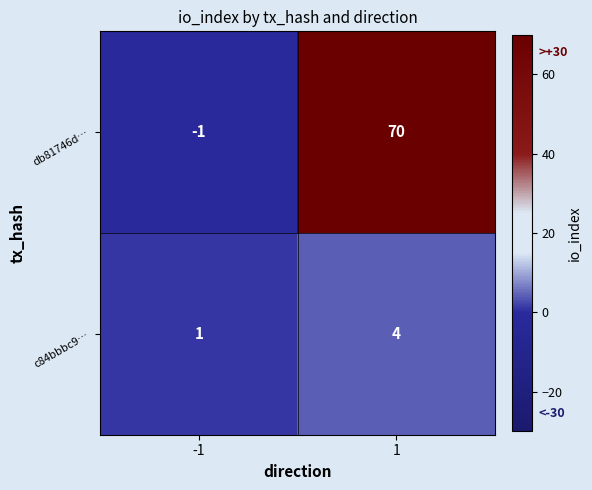

Reading left to right, extract all data points from this chart.

db81746d…: -1=-1	1=70
c84bbbc9…: -1=1	1=4